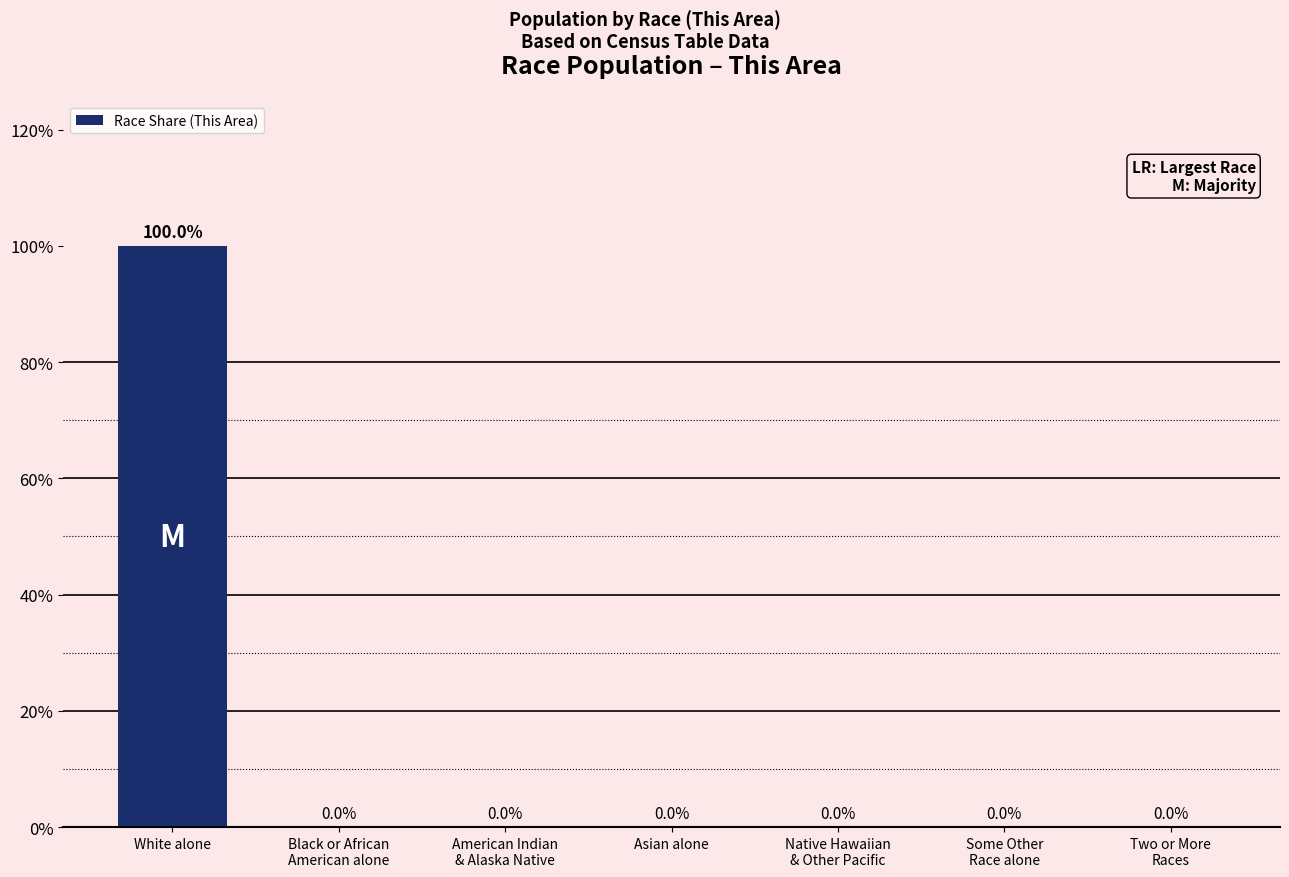

The chart shows a value of 35.4 at White alone. True or false?

False